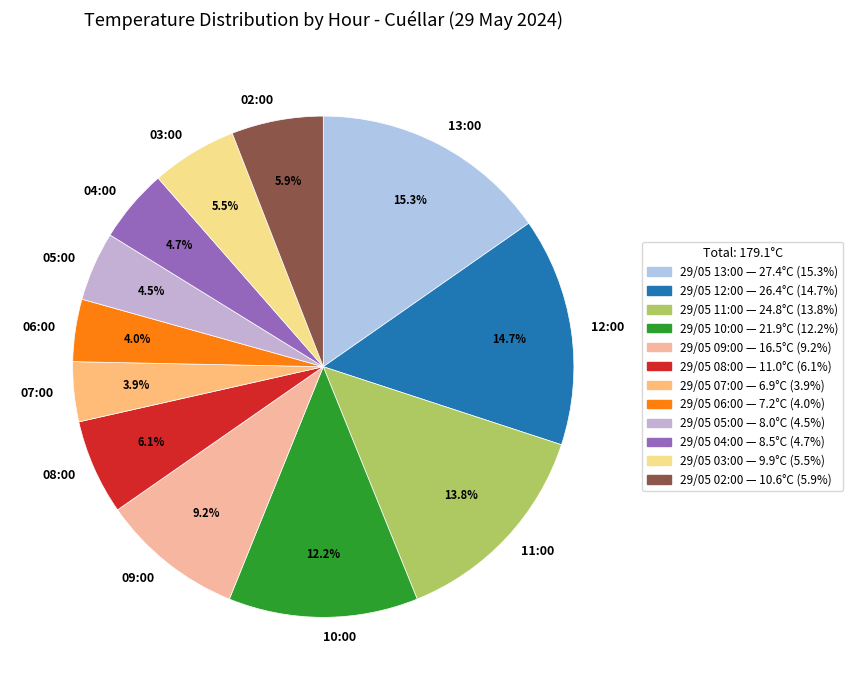

Approximately how many times larger is the value at 11:00 compared to 05:00?

3.1